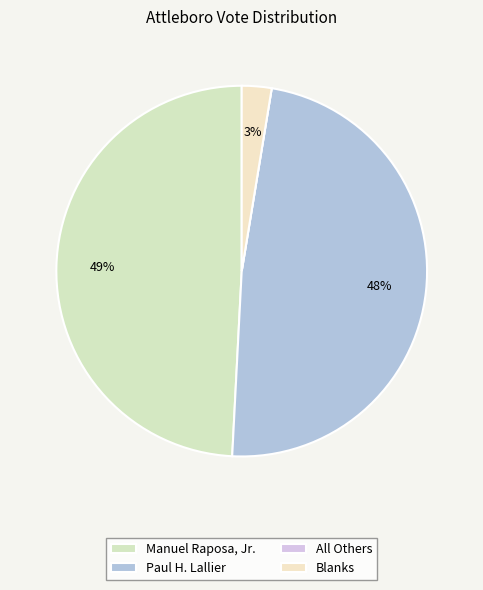

How many segments does this pie chart have?

4